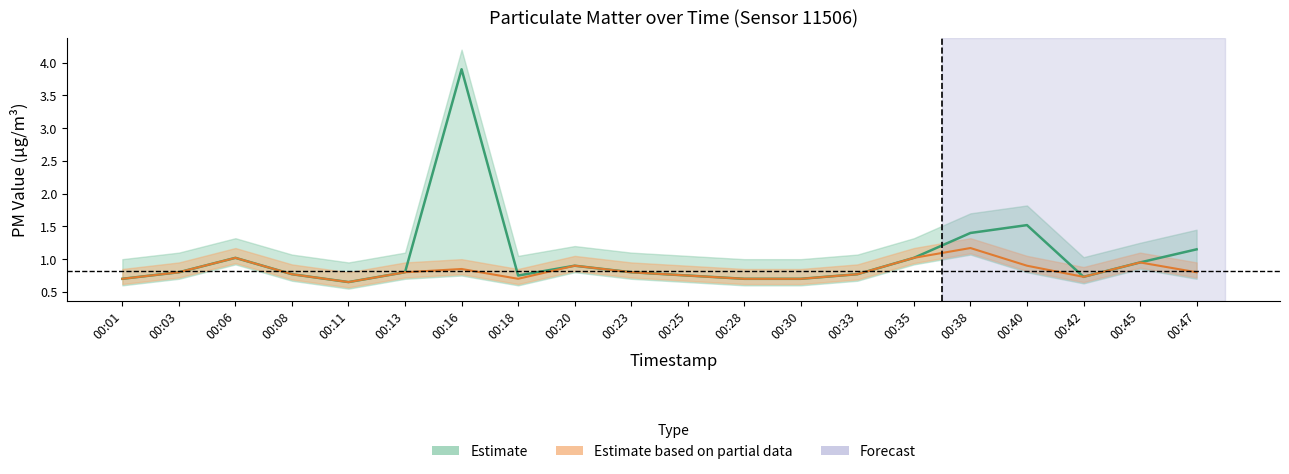

True or false: P2 and P1 intersect in this chart.

False